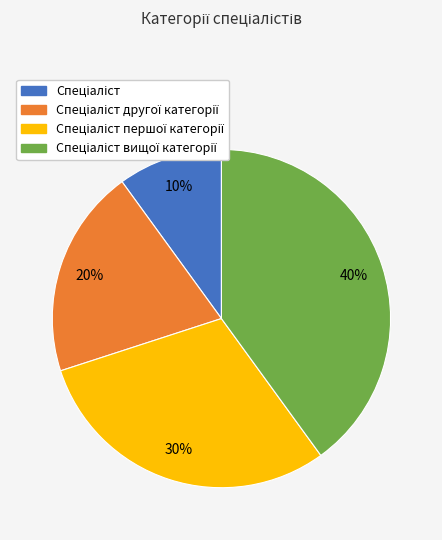

Is there a majority slice in this chart?

No